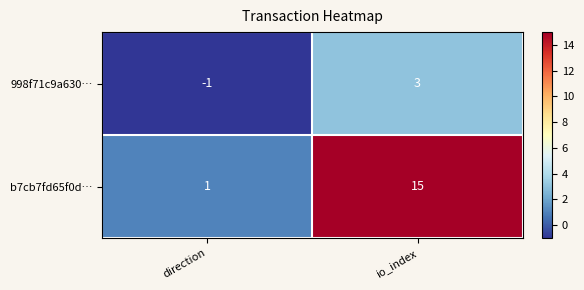

Reading left to right, what are all the values shown in this chart?

998f71c9a630…: -1	3
b7cb7fd65f0d…: 1	15